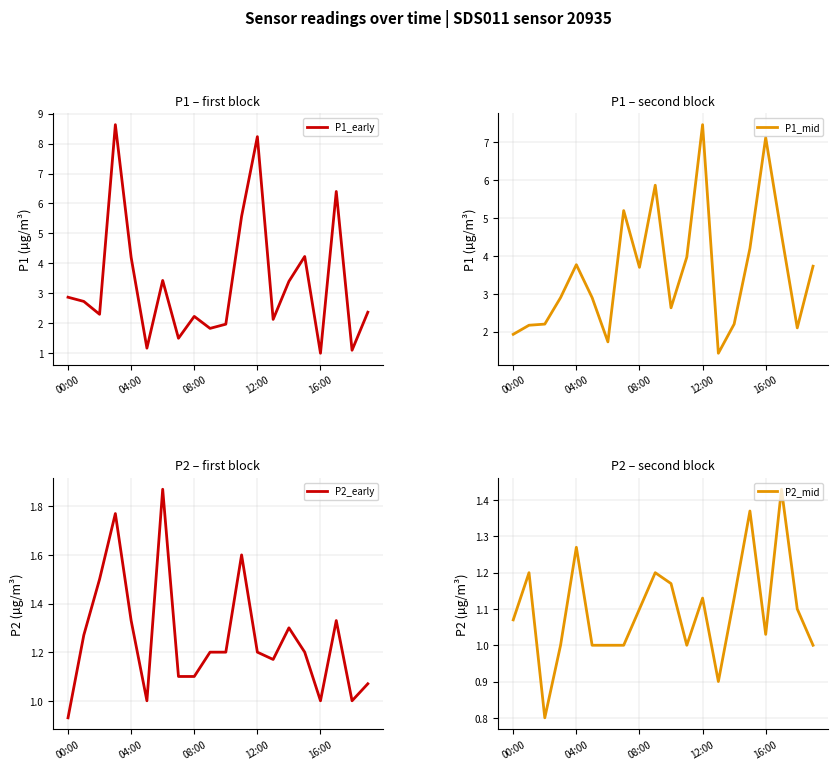

Reading right to left, extract all data points from this chart.

P1_early: 2.4	1.1	6.4	1.0	4.2	3.4	2.1	8.2	5.6	2.0	1.8	2.2	1.5	3.4	1.2	4.2	8.6	2.3	2.7	2.9
P1_mid: 3.7	2.1	4.6	7.1	4.2	2.2	1.4	7.5	4.0	2.6	5.9	3.7	5.2	1.7	2.9	3.8	2.9	2.2	2.2	1.9
P2_early: 1.1	1.0	1.3	1.0	1.2	1.3	1.2	1.2	1.6	1.2	1.2	1.1	1.1	1.9	1.0	1.3	1.8	1.5	1.3	0.9
P2_mid: 1.0	1.1	1.4	1.0	1.4	1.1	0.9	1.1	1.0	1.2	1.2	1.1	1.0	1.0	1.0	1.3	1.0	0.8	1.2	1.1